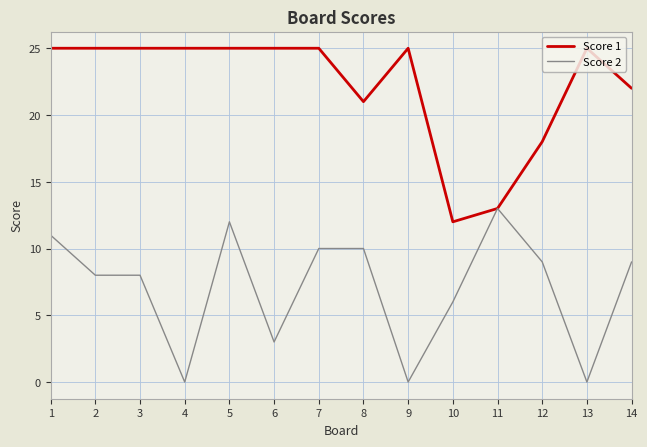

Rank the series by their average value, from highest to lowest.

Score 1, Score 2